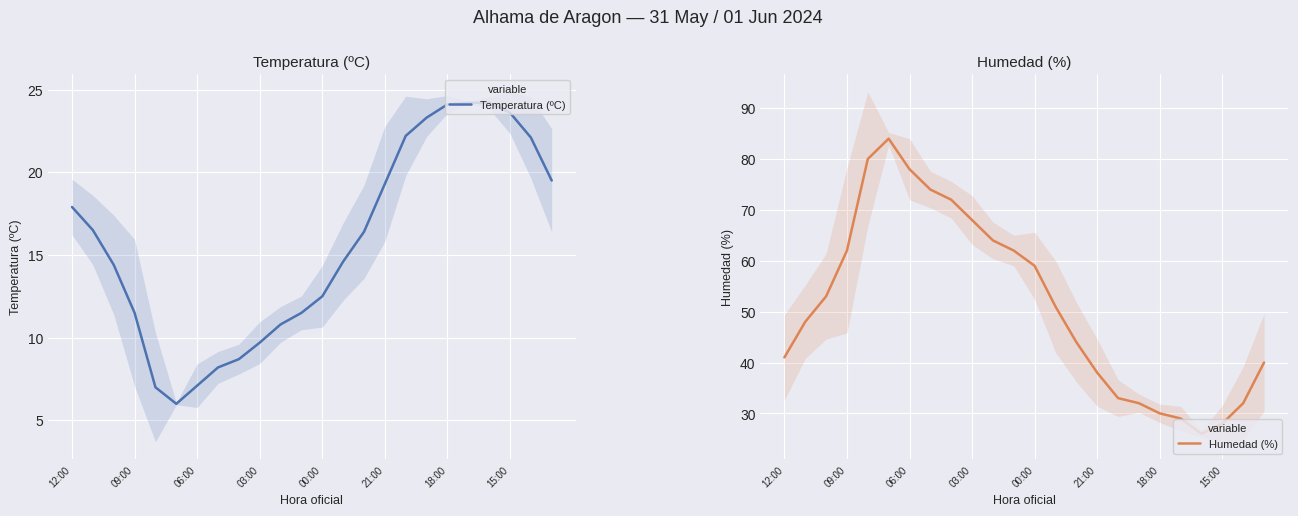

How many data points in Humedad (%) are less than 51?

12